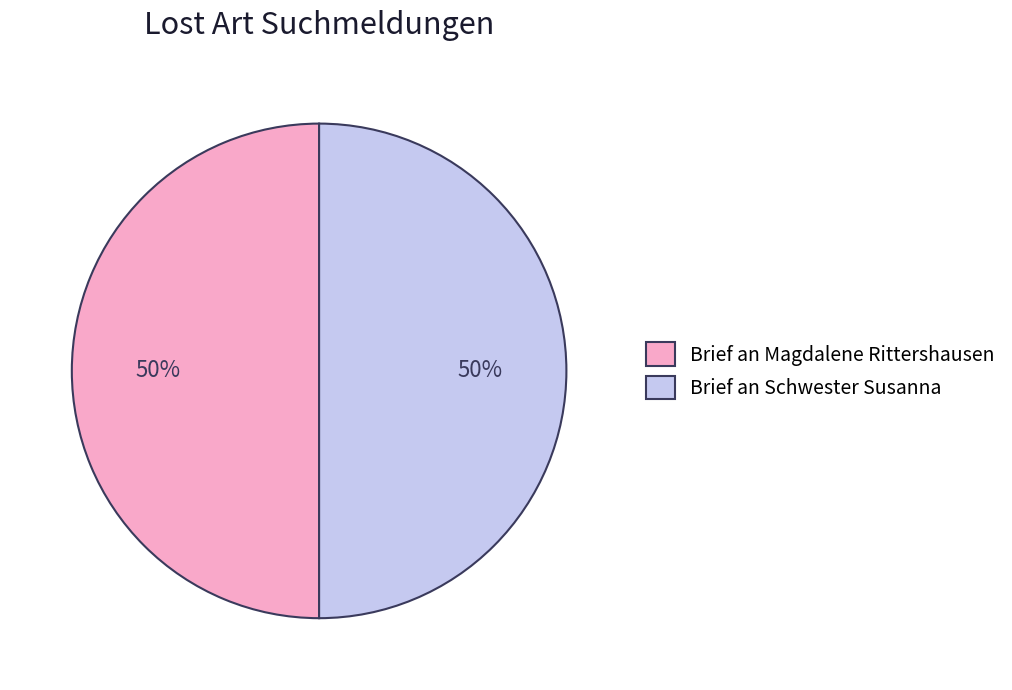

Combined, do Brief an Schwester Susanna and Brief an Magdalene Rittershausen account for over 50%?

Yes